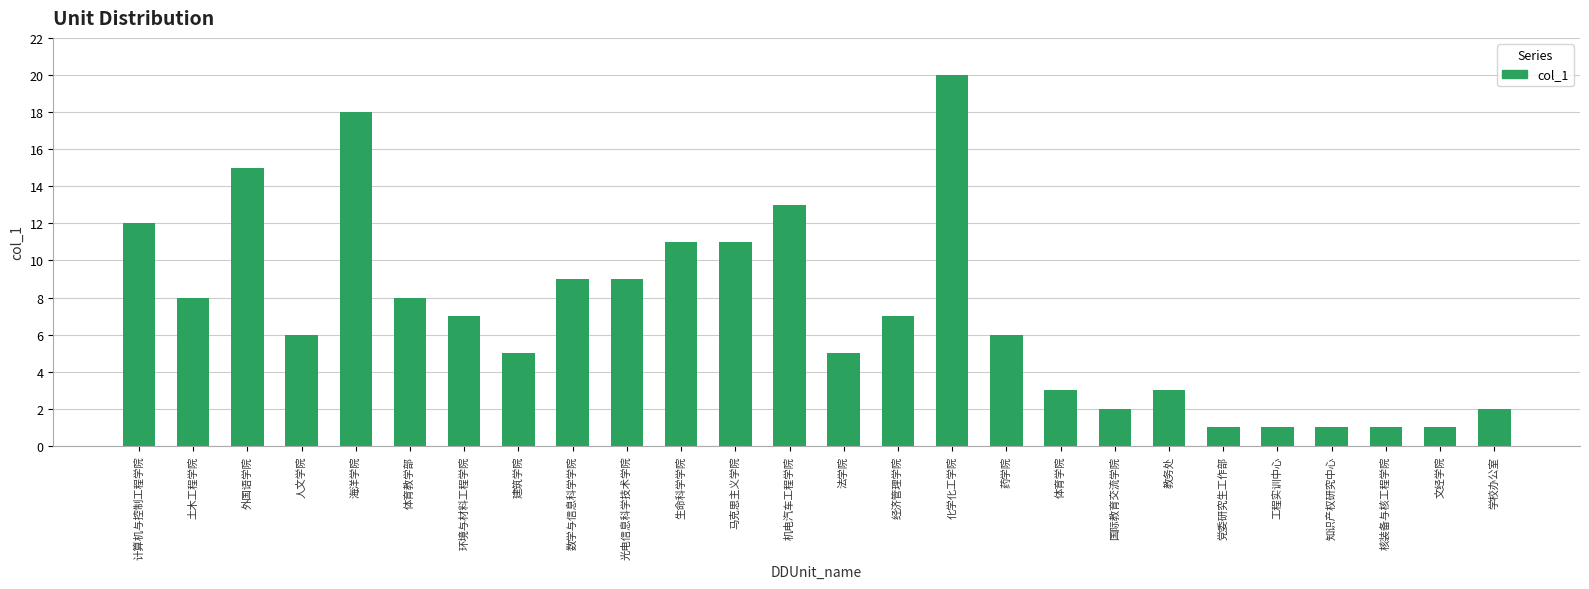

What is the change in value from 外国语学院 to 生命科学学院?

-4